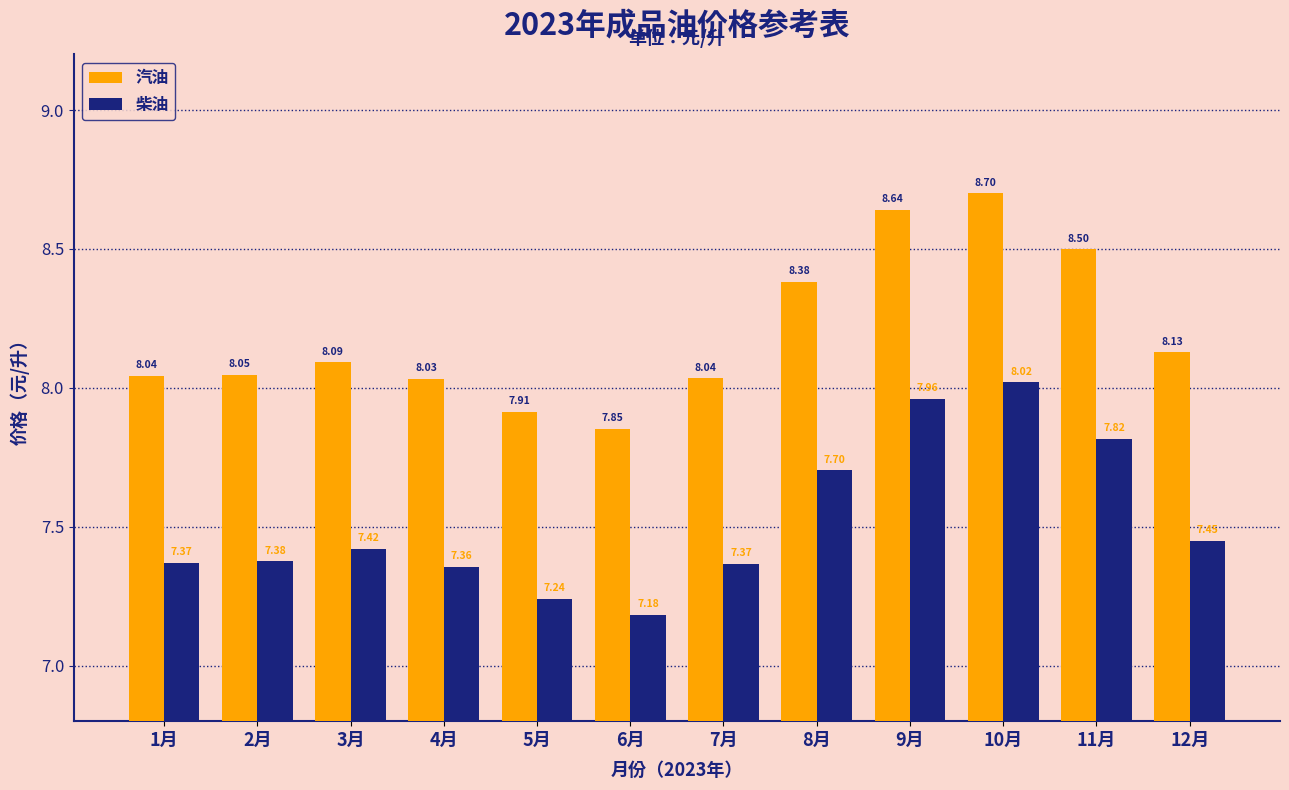

Is it true that 柴油 equals 7.2 at 5月?

True